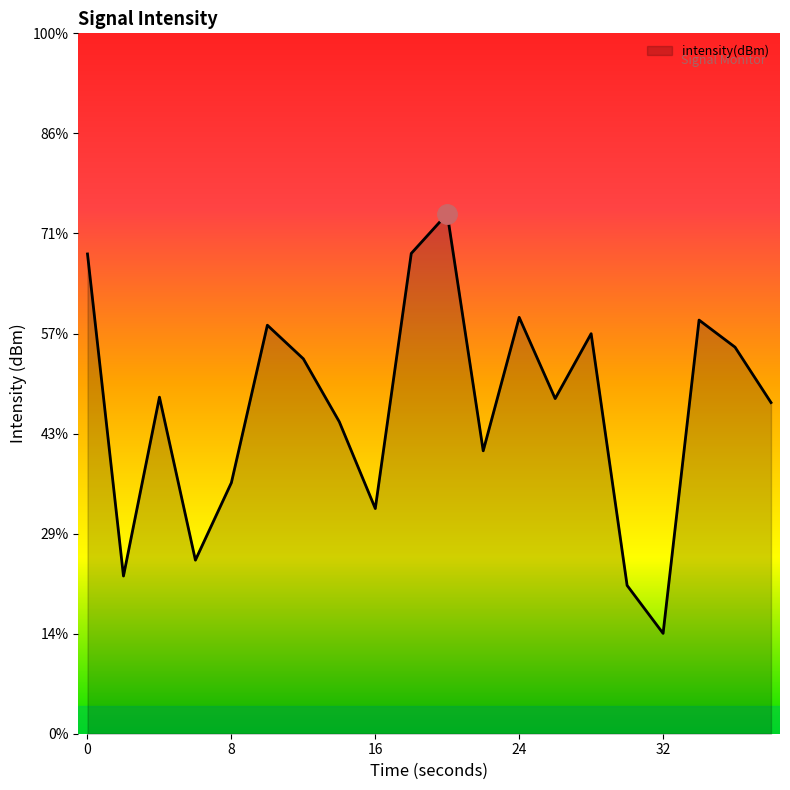

What is the value of the 8th point from the left?

-134.4